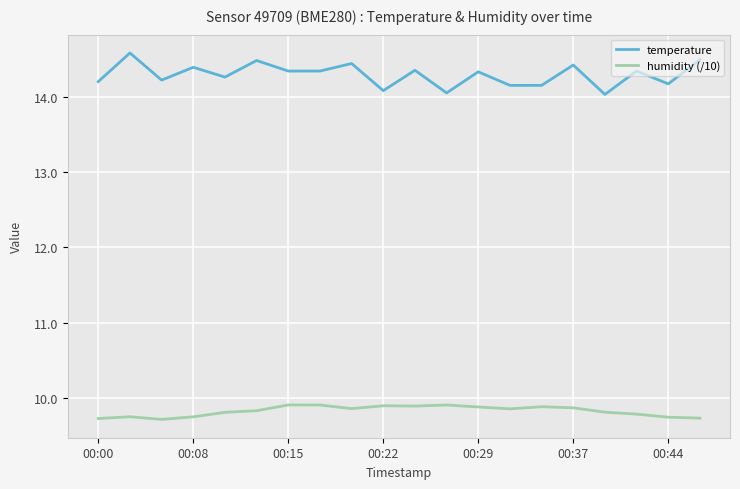

List the series in order of their overall mean, highest first.

temperature, humidity (/10)